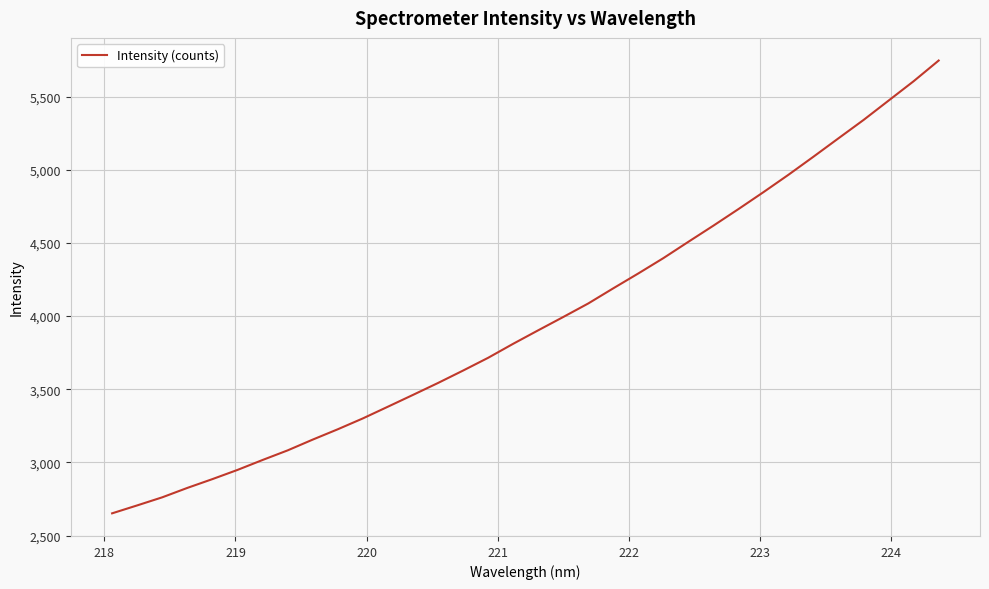

What is the smallest value displayed?

2651.8